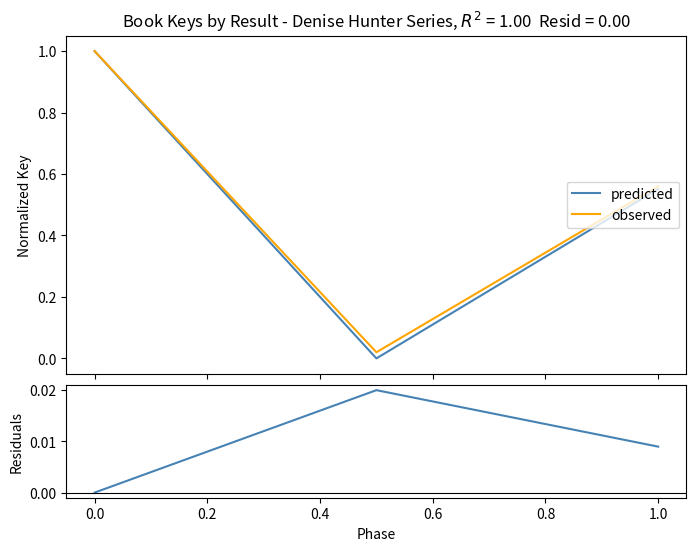

What is the difference between the second highest and minimum values in the predicted series?

0.6